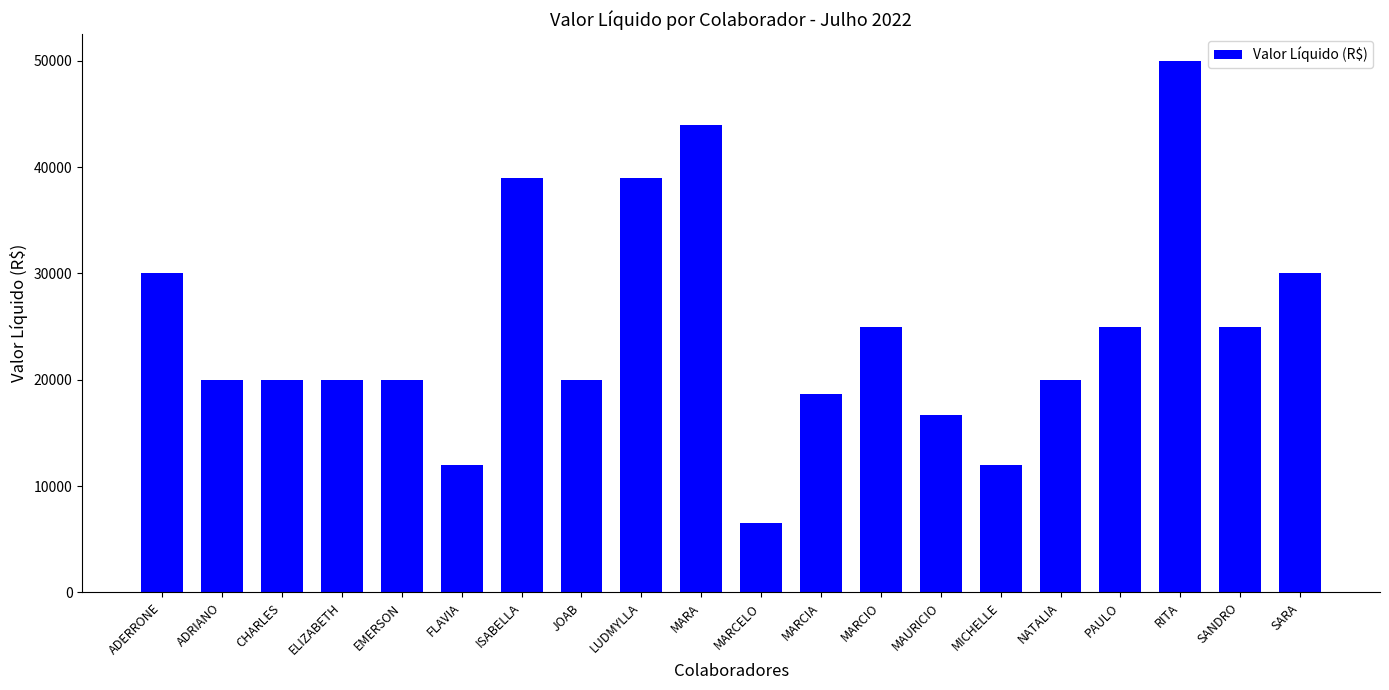

The value at SARA is 30000.0. True or false?

True